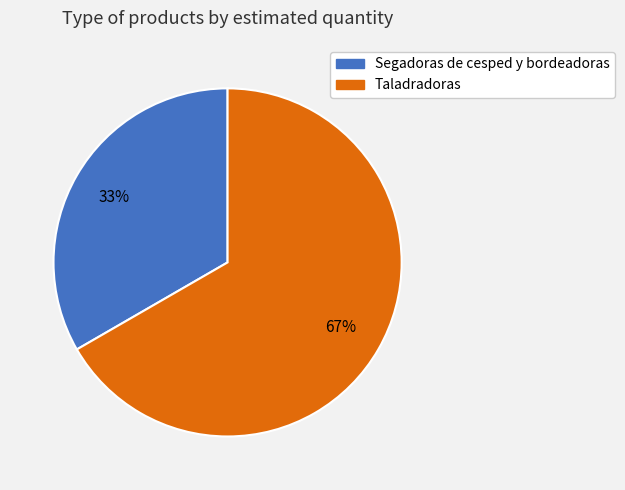

Count the number of slices in the pie.

2